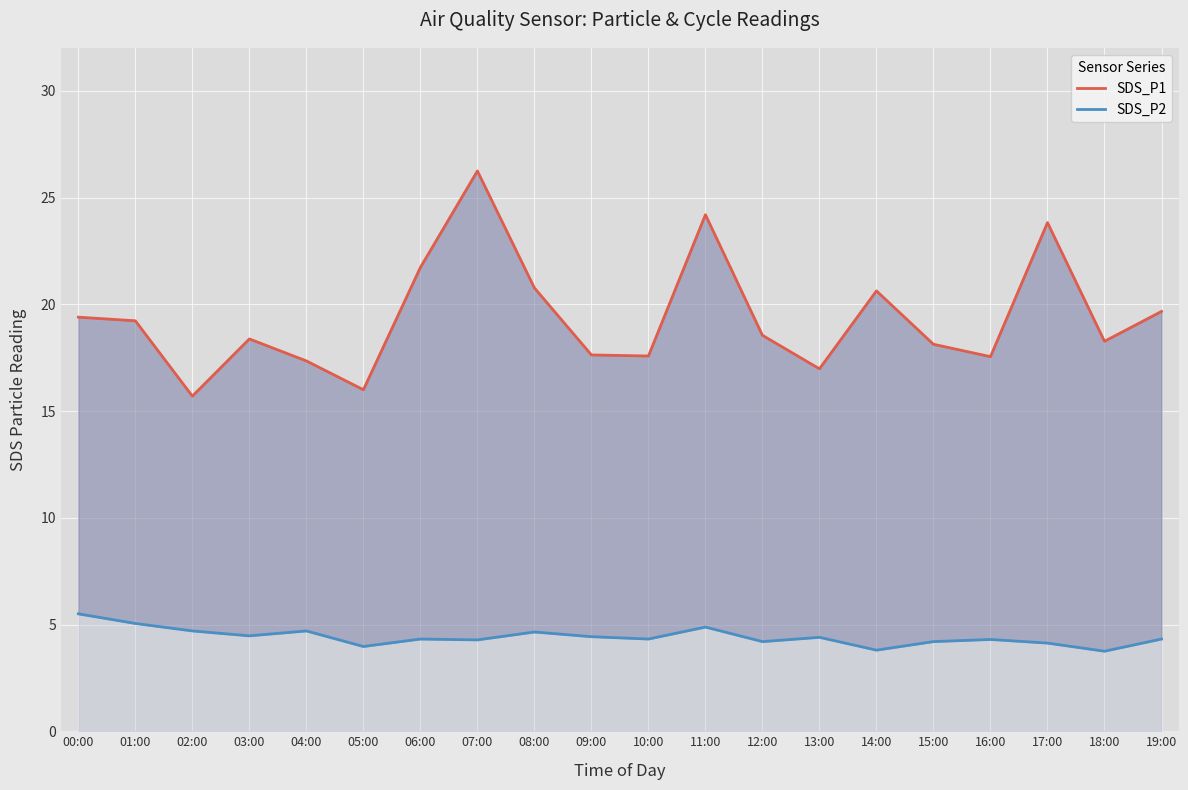

How many interior local valleys does the SDS_P2 series have?

7